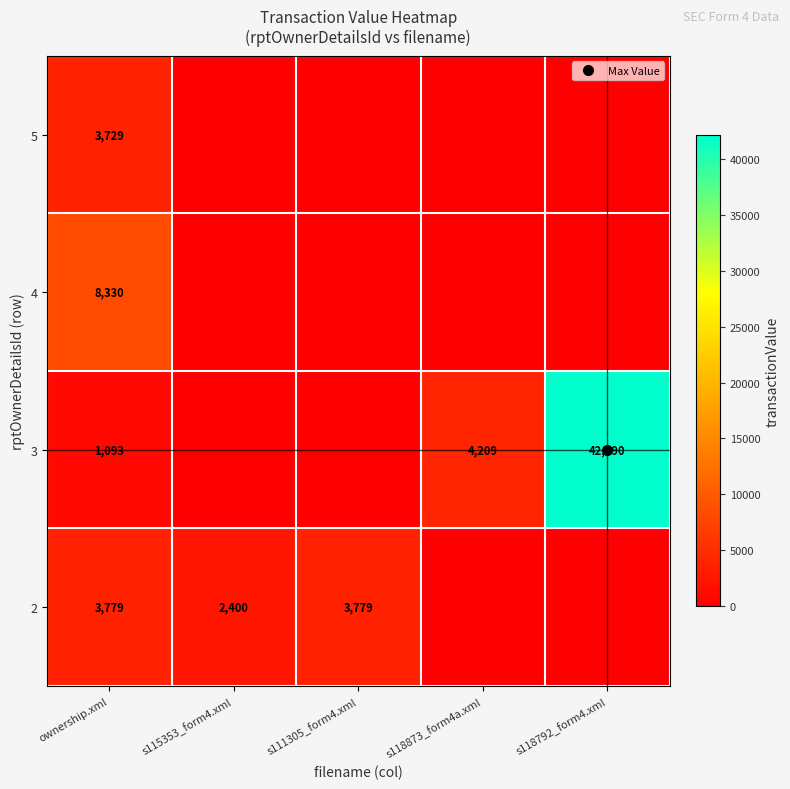

The value of 2 at ownership.xml is 1993. True or false?

False